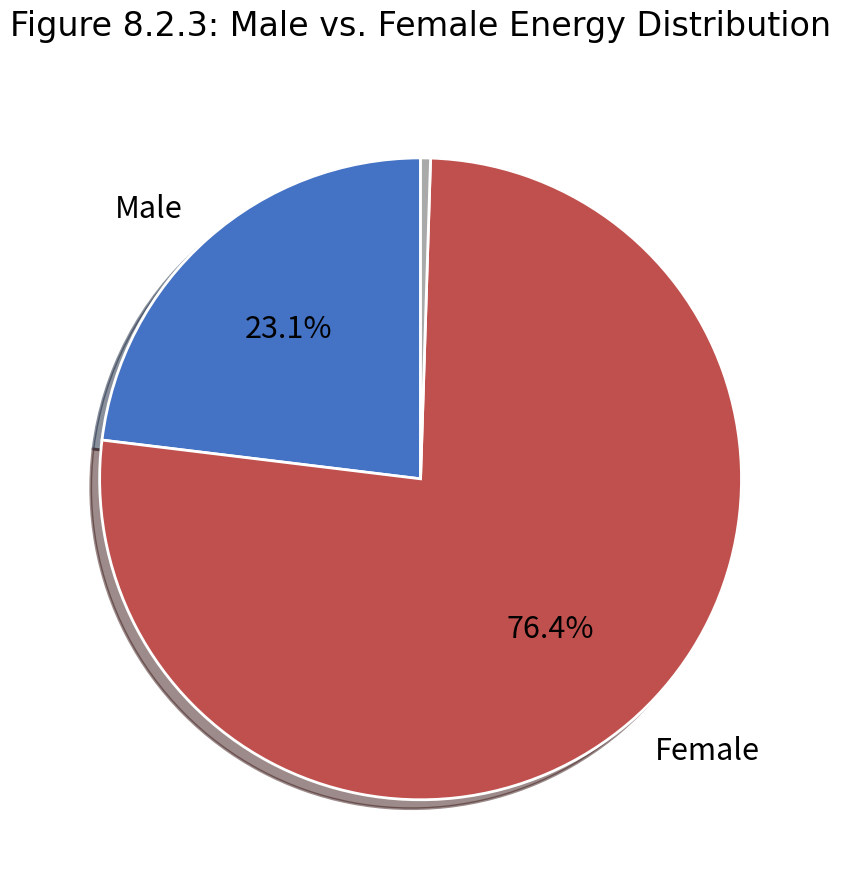

Does any single category account for the majority?

Yes